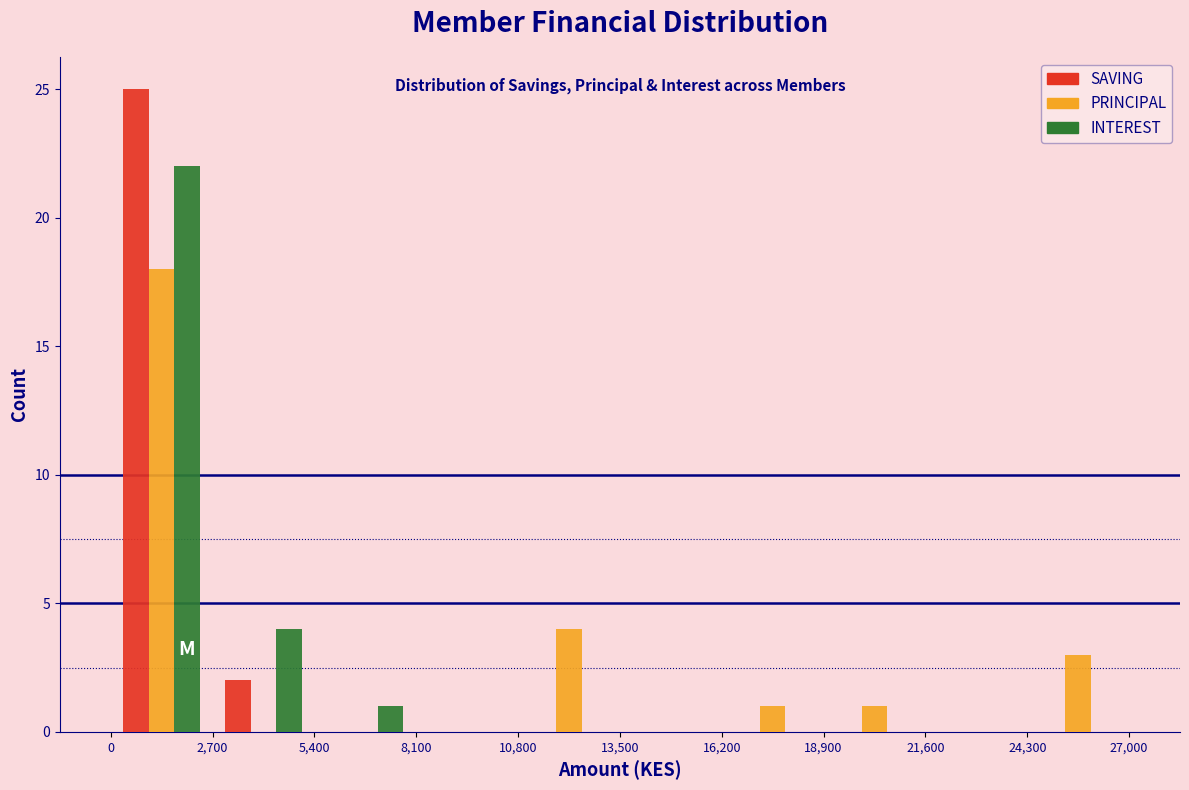

In the PRINCIPAL series, which range on the x-axis has the tallest bar?

0 to 2,700